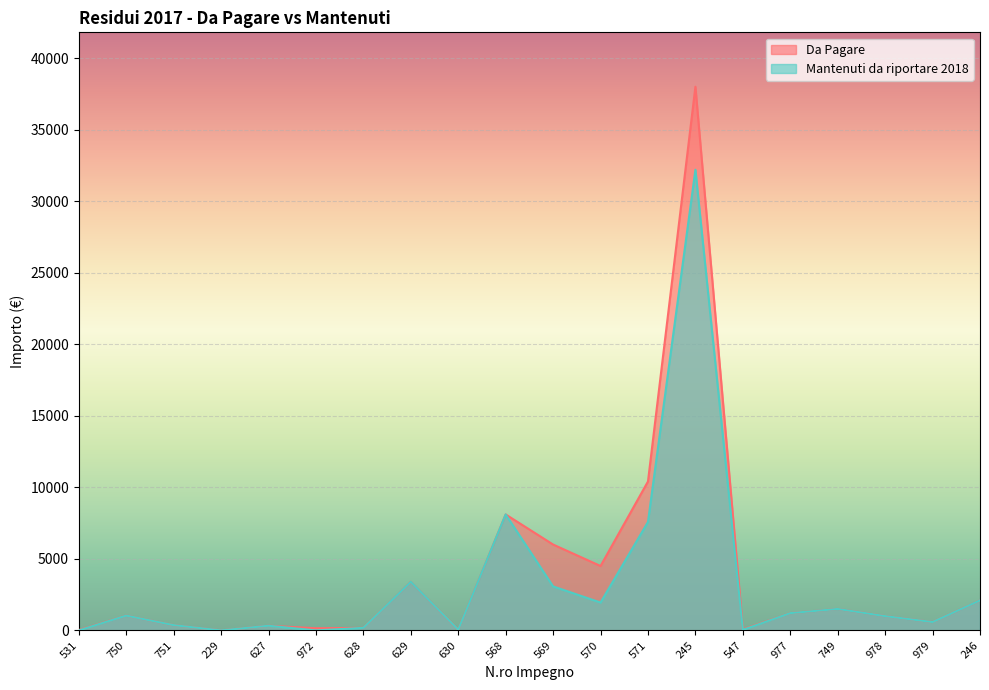

At how many categories does at least one series exceed 19597?

1